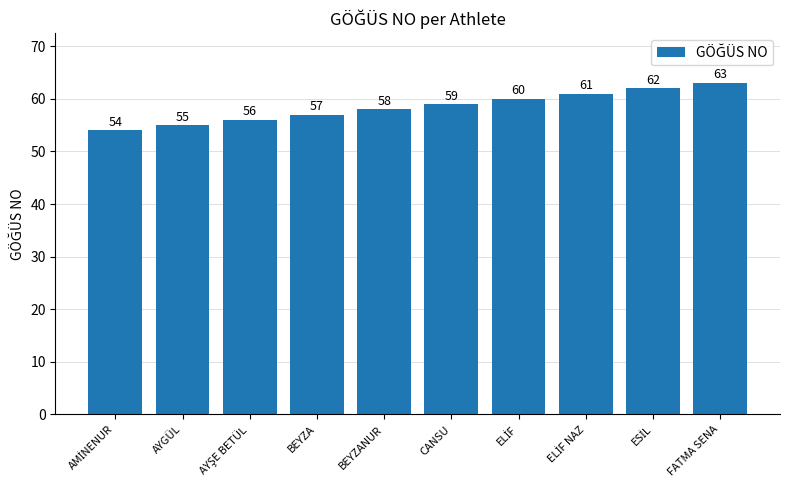

At which label is the value closest to 58?

BEYZANUR